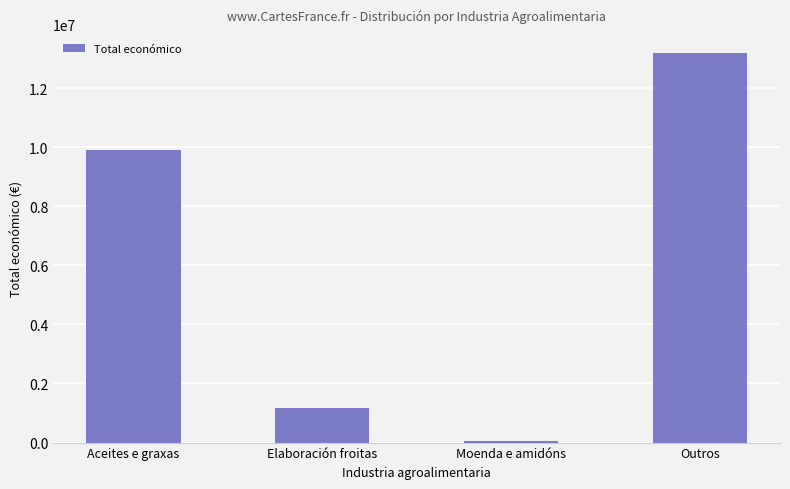

What is the difference between the maximum and minimum values?

13117945